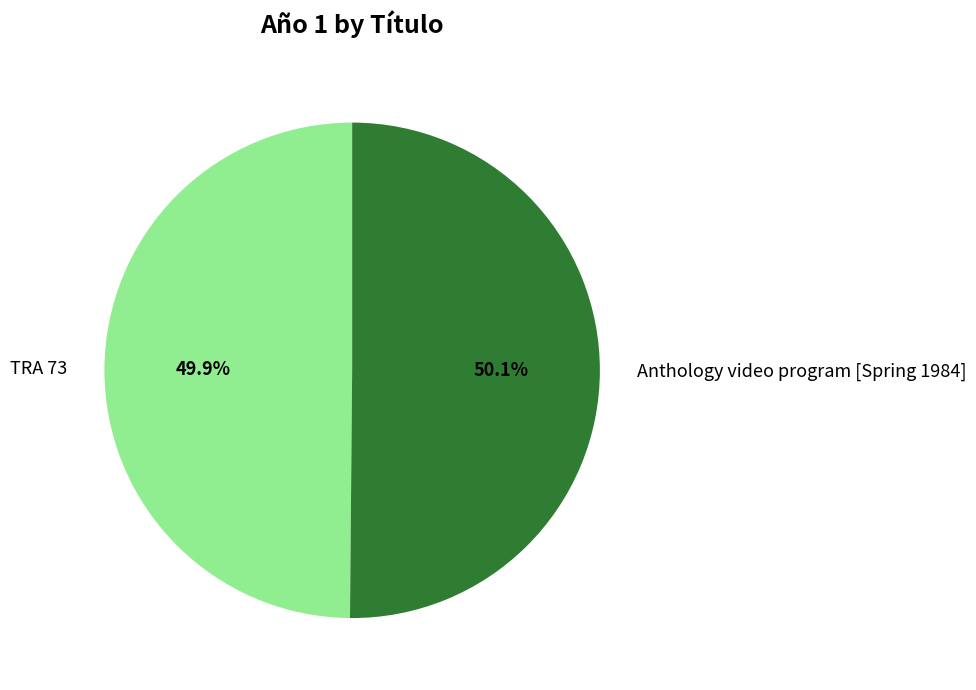

Approximately how many times larger is the value at Anthology video program [Spring 1984] compared to TRA 73?

1.0